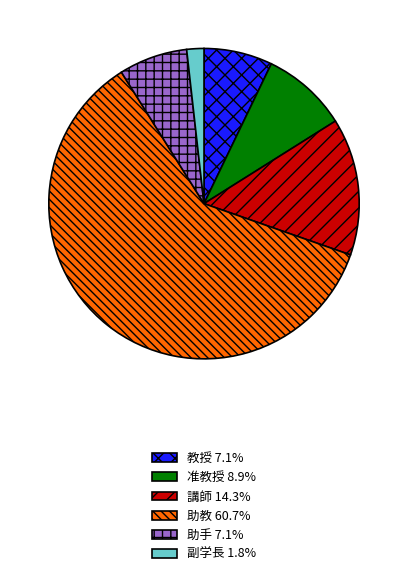

Count the number of slices in the pie.

6